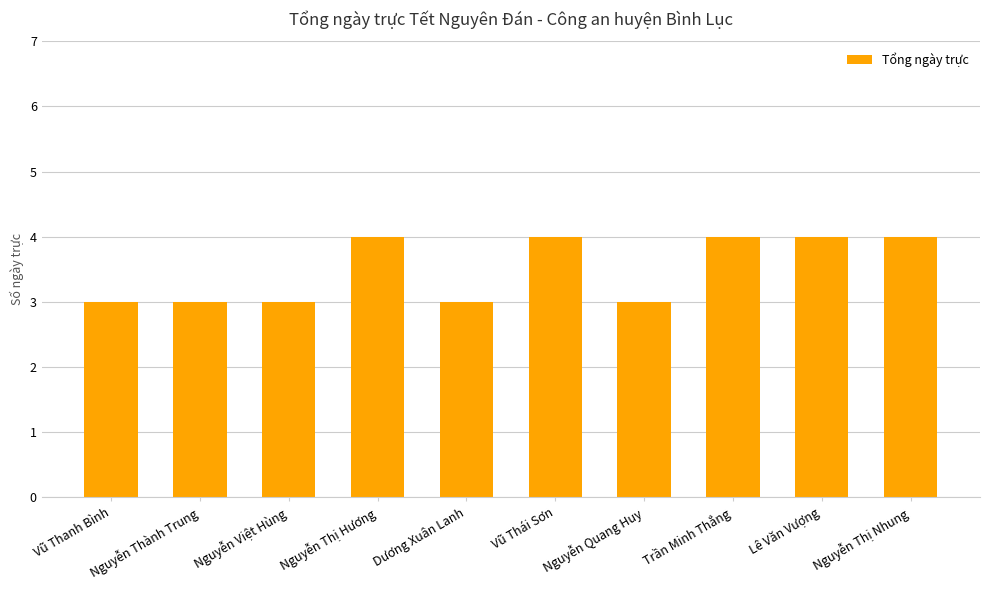

Reading right to left, list all the values displayed in this chart.

4	4	4	3	4	3	4	3	3	3